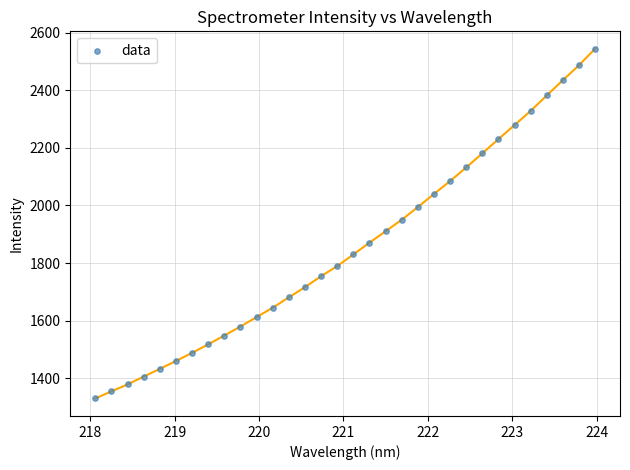

What is the greatest value displayed?

2543.5